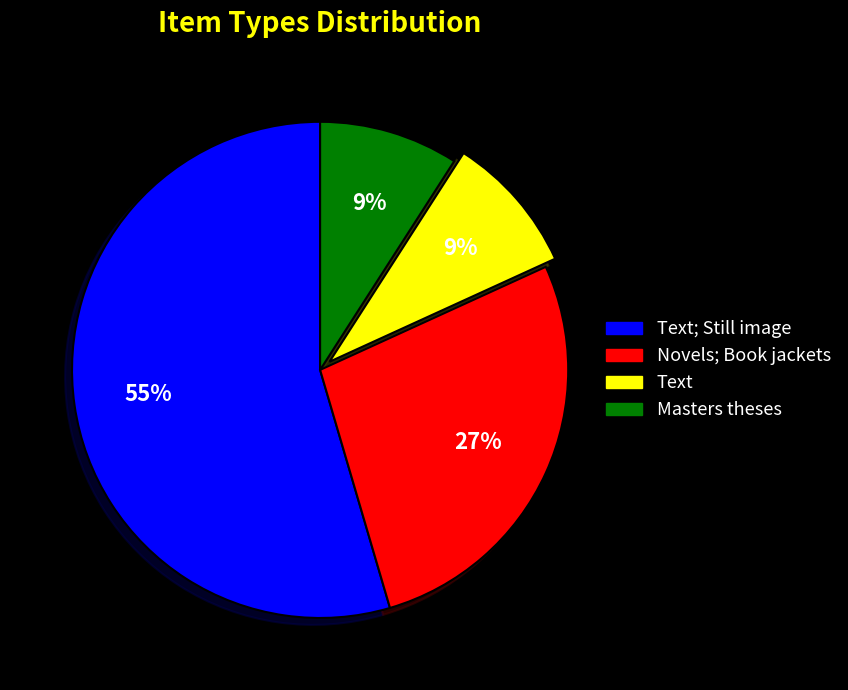

Does any single category account for the majority?

Yes